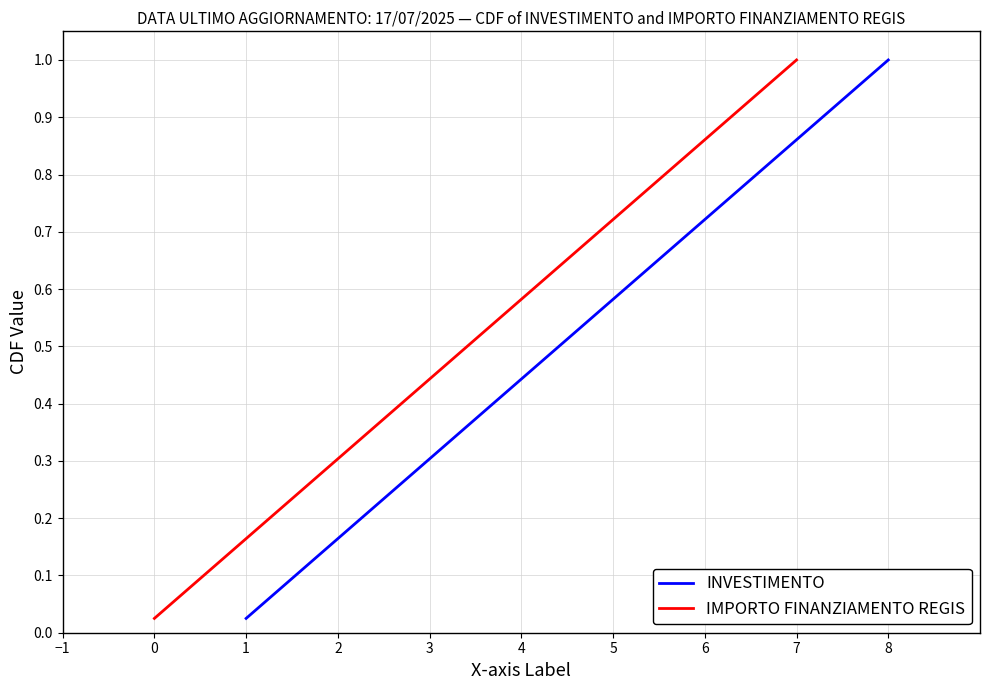

List the series in order of their peak value, highest first.

INVESTIMENTO, IMPORTO FINANZIAMENTO REGIS